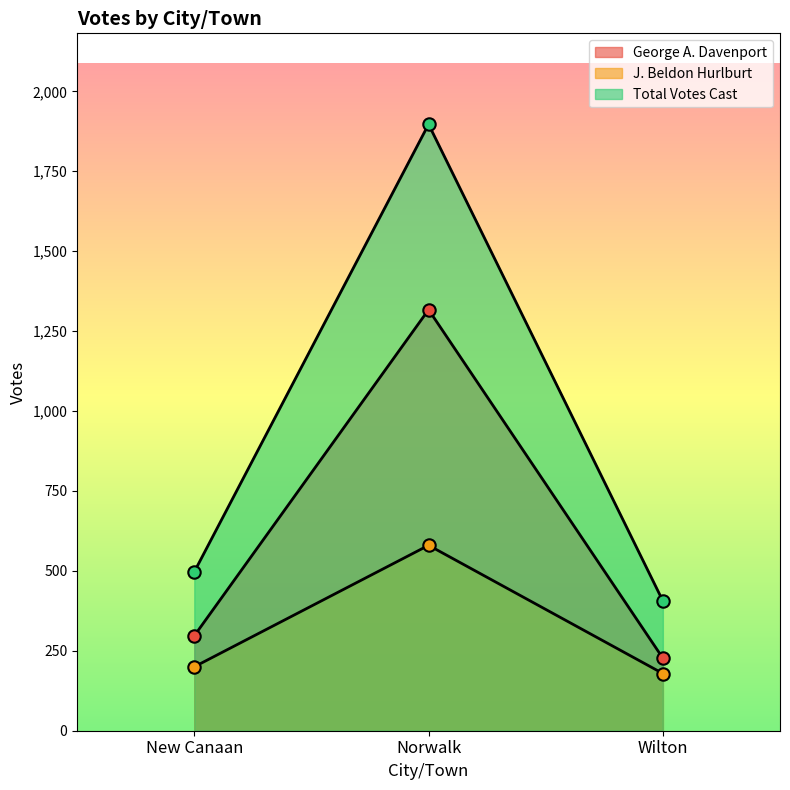

Which series reaches the maximum Y coordinate?

Total Votes Cast